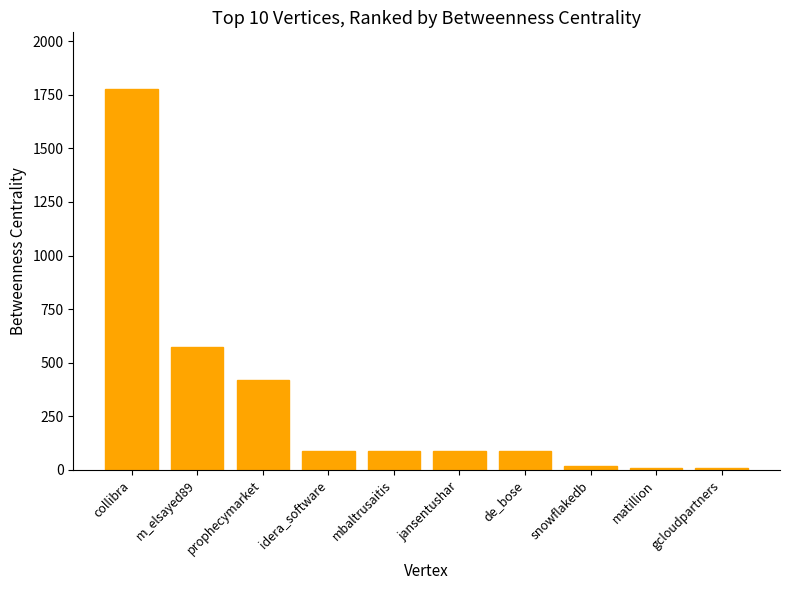

What is the average value?

315.5